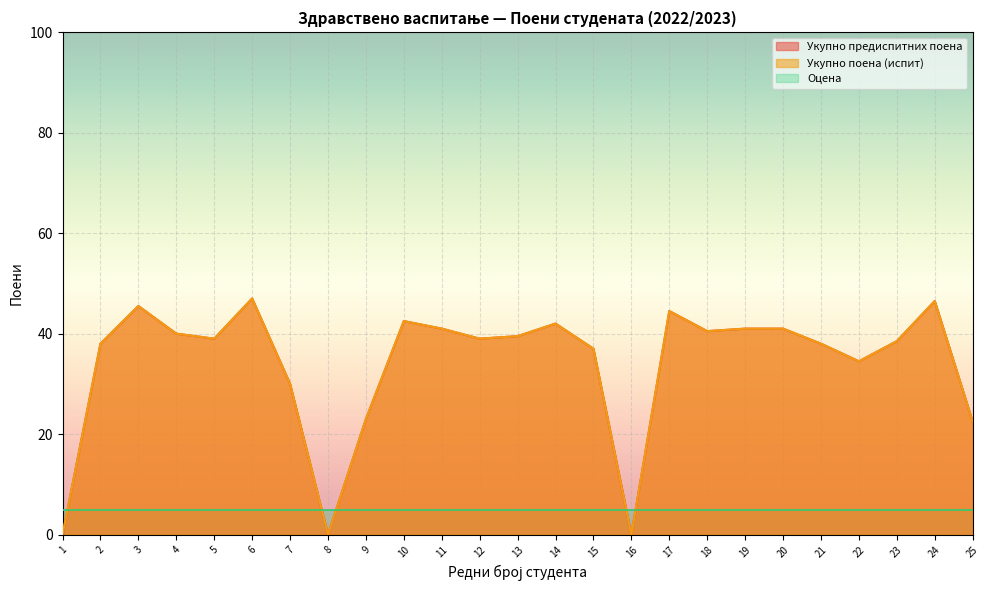

True or false: Укупно поена (испит) and Укупно предиспитних поена intersect in this chart.

False